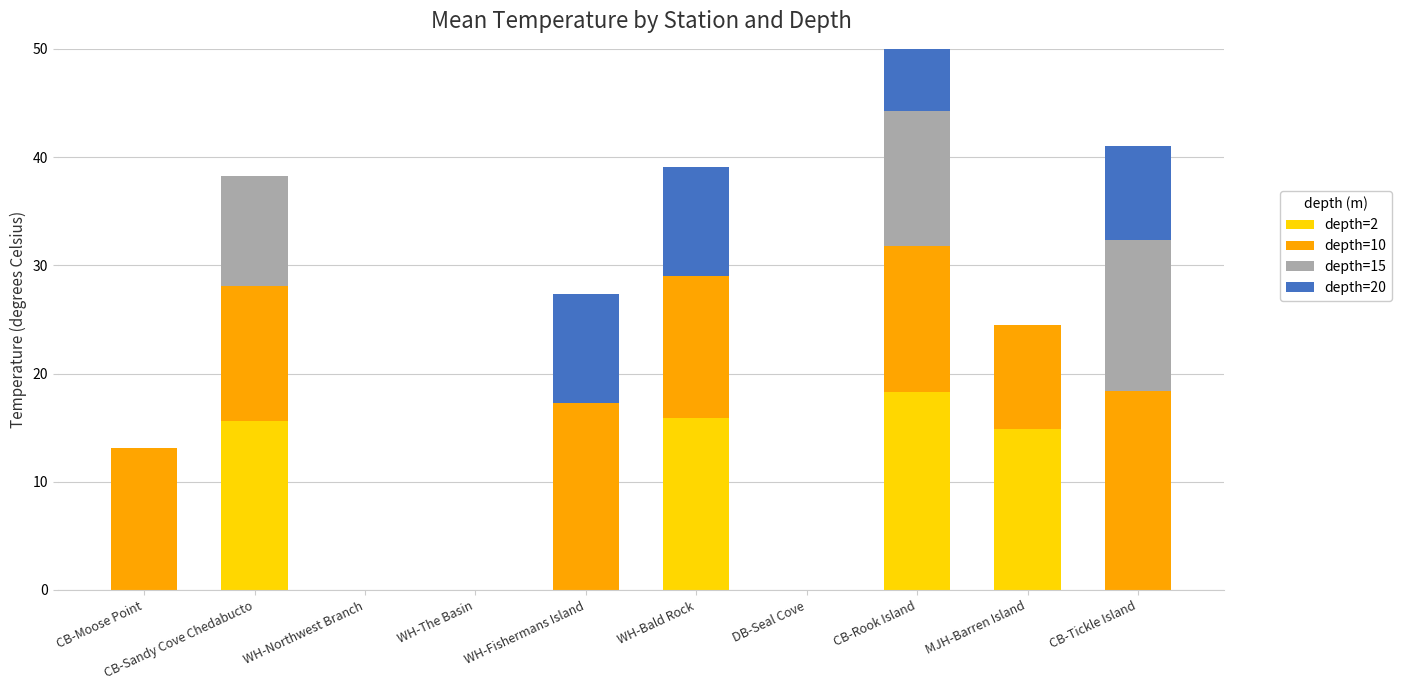

Between CB-Moose Point and WH-Northwest Branch, which series saw the biggest shift?

depth=10